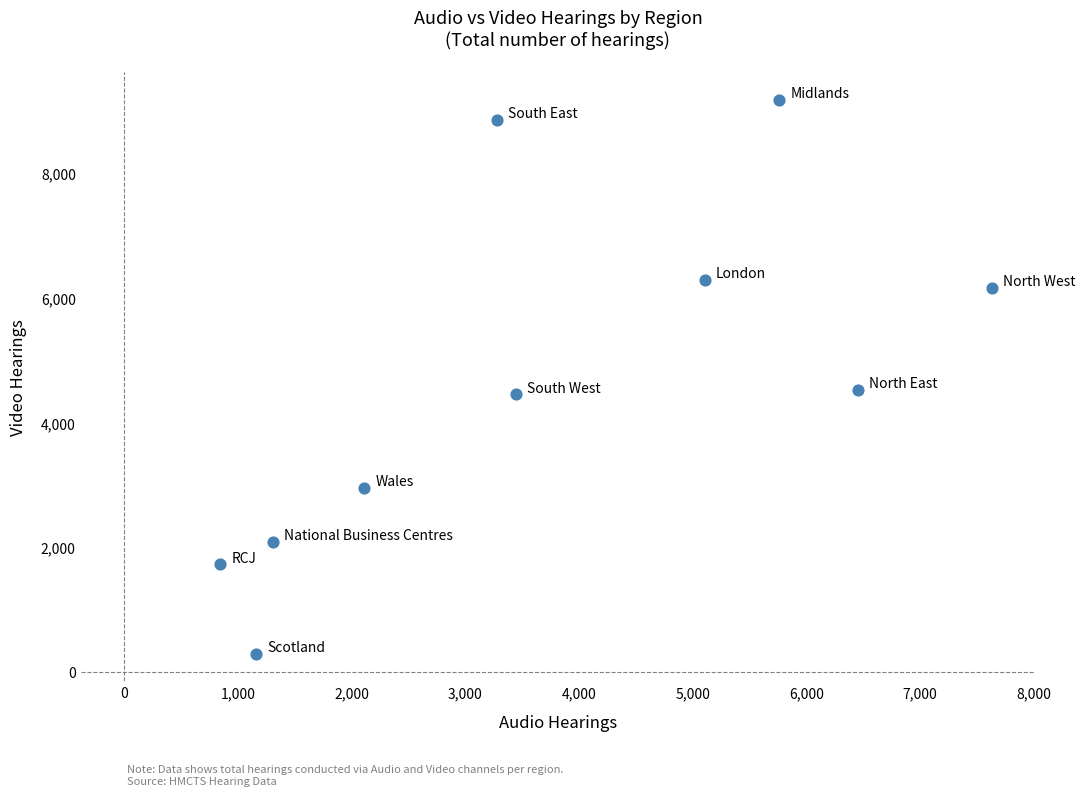

What is the average X value?

3710